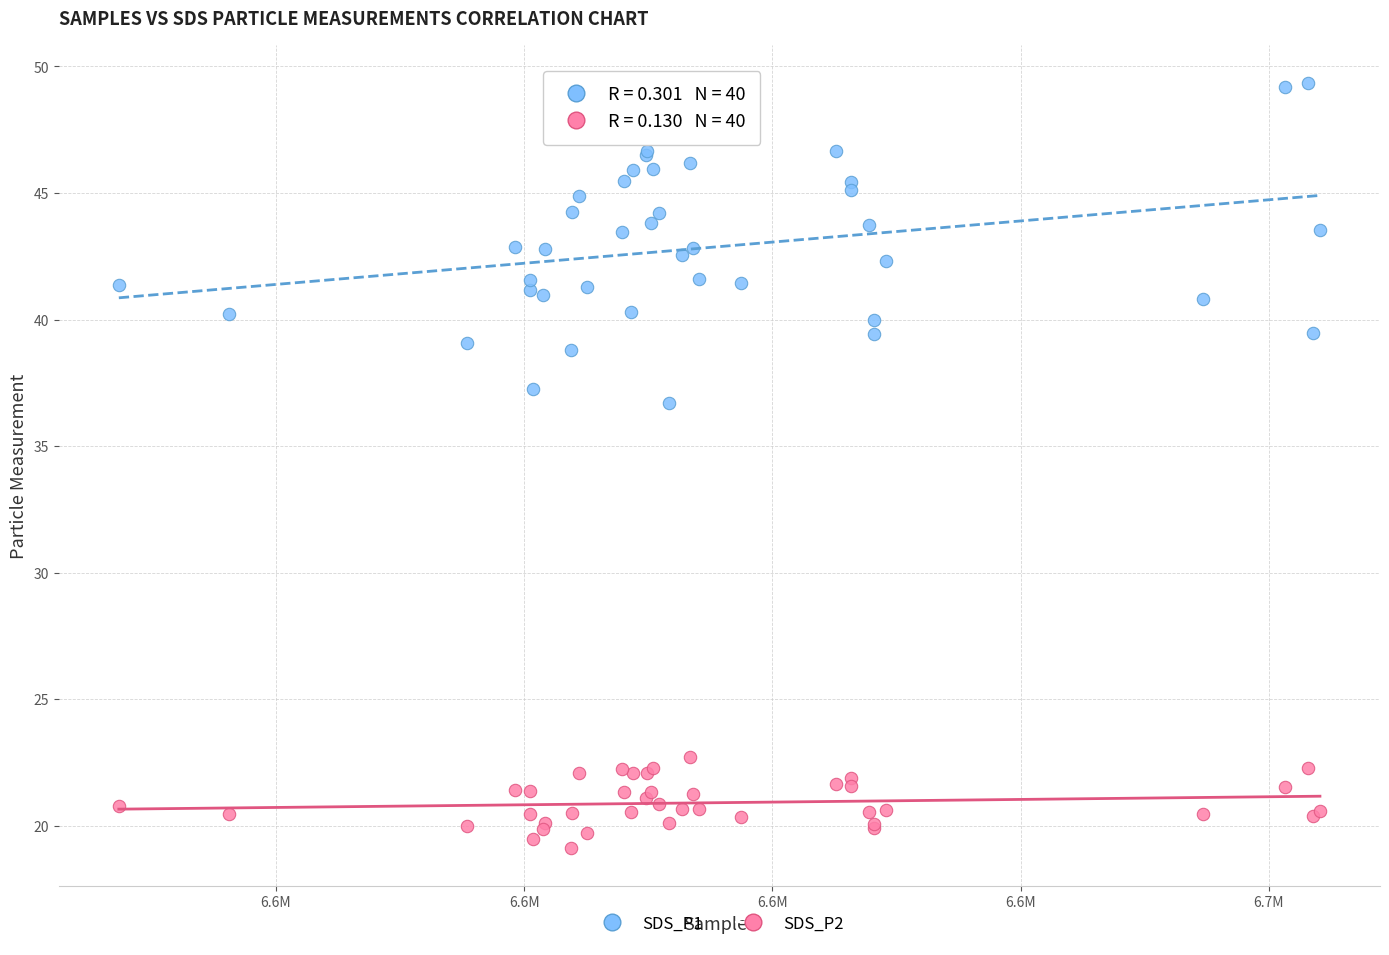

Which series contains the highest Y value?

SDS_P1